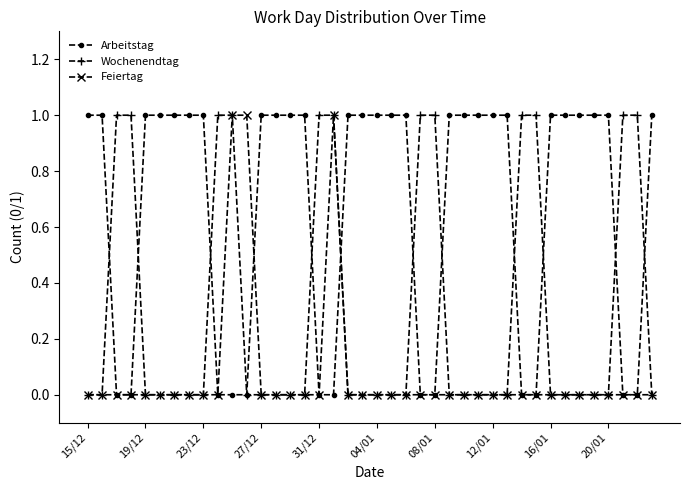

List the series in order of their overall mean, highest first.

Arbeitstag, Wochenendtag, Feiertag